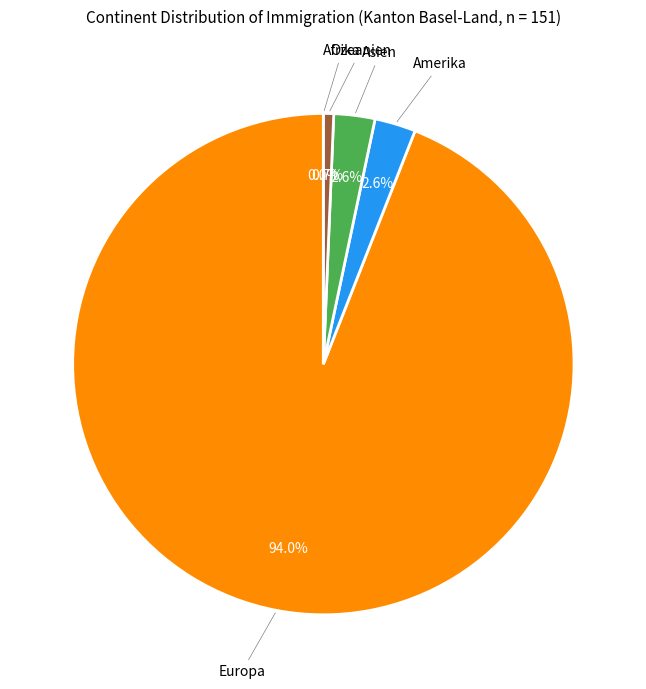

To the nearest percent, what is the average slice percentage?

20%